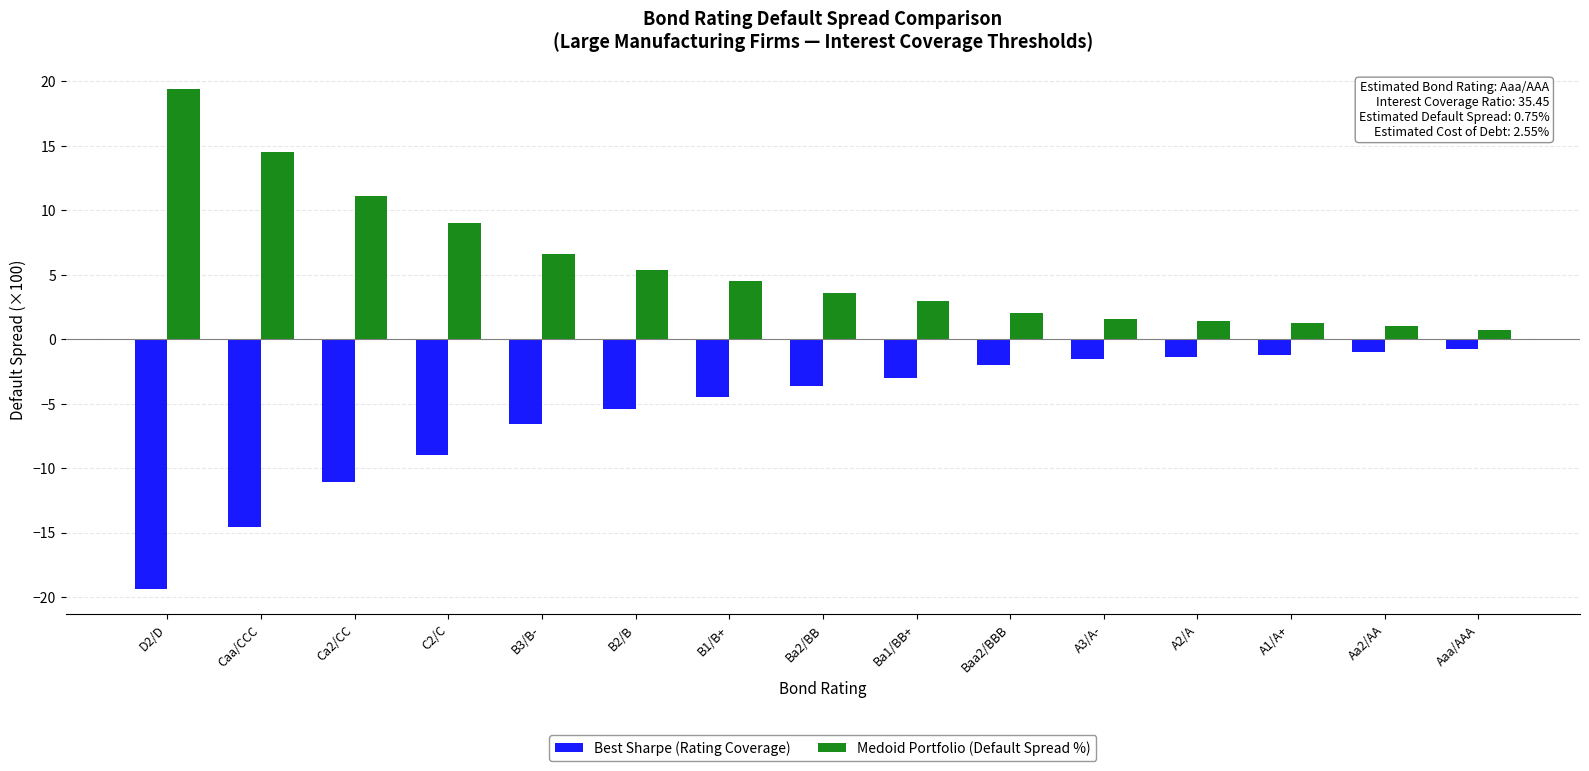

What is the label of the 2nd bar from the left?

Caa/CCC